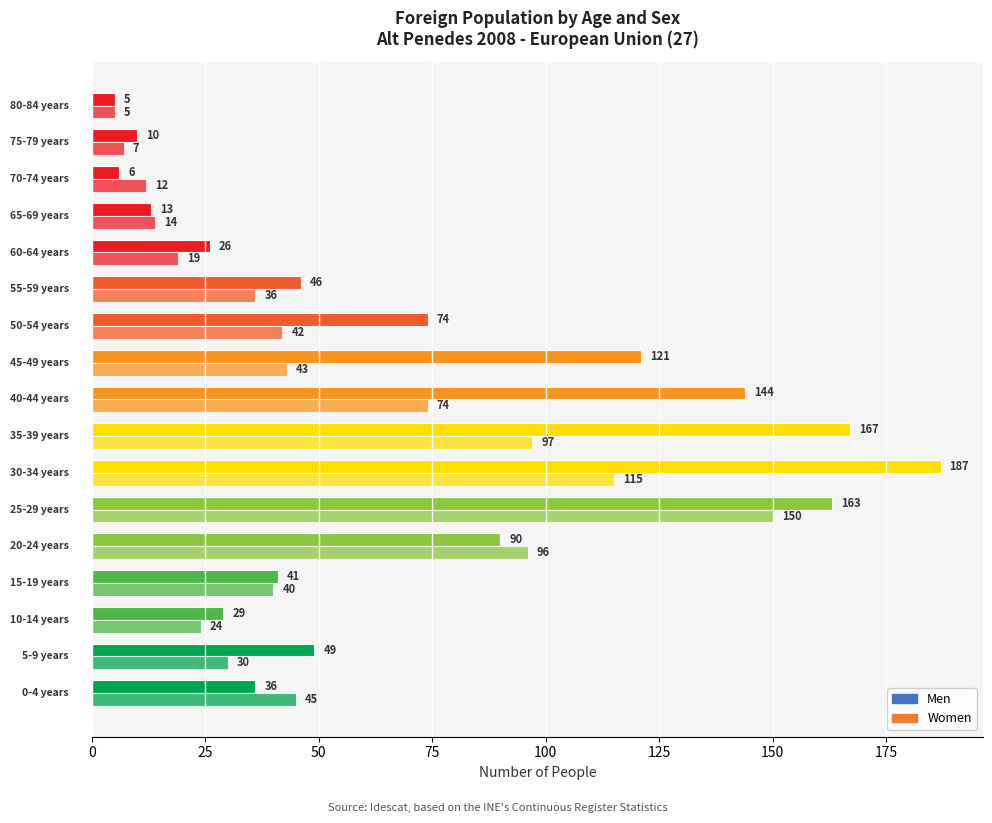

What is the highest value of the Men series?

187